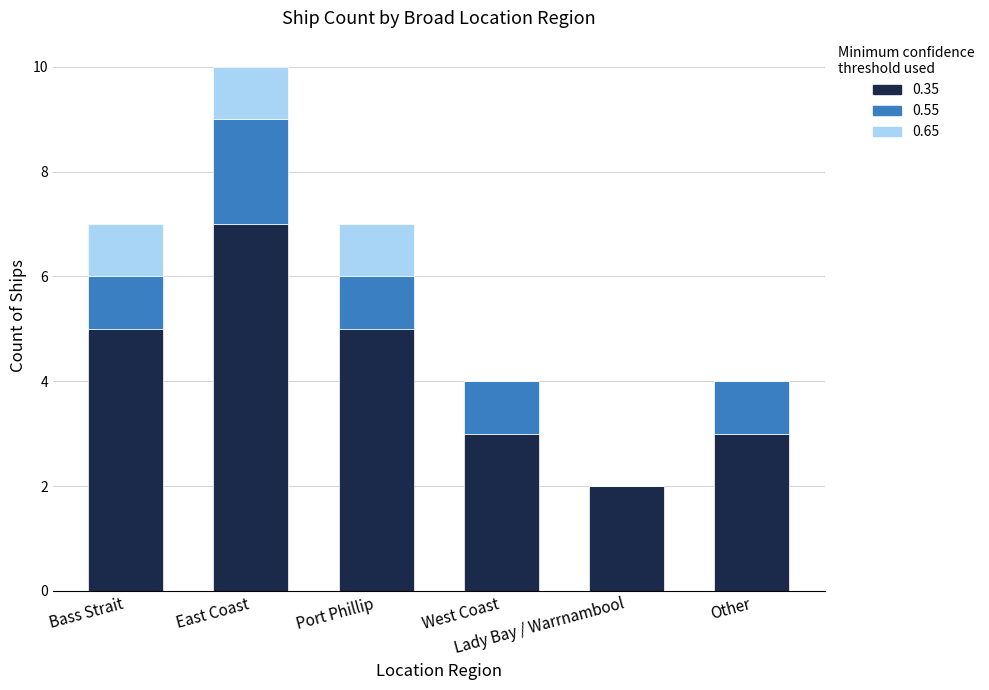

What is the highest value of the 0.35 series?

7